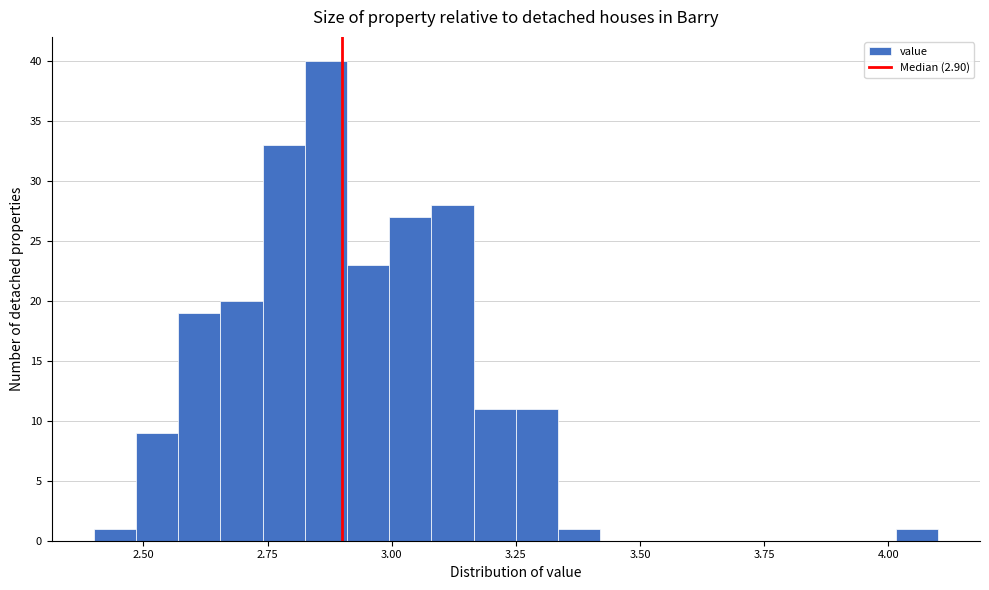

Around what value on the x-axis is the tallest bar? Give the approximate position of its centre, as read against the axis.

2.85